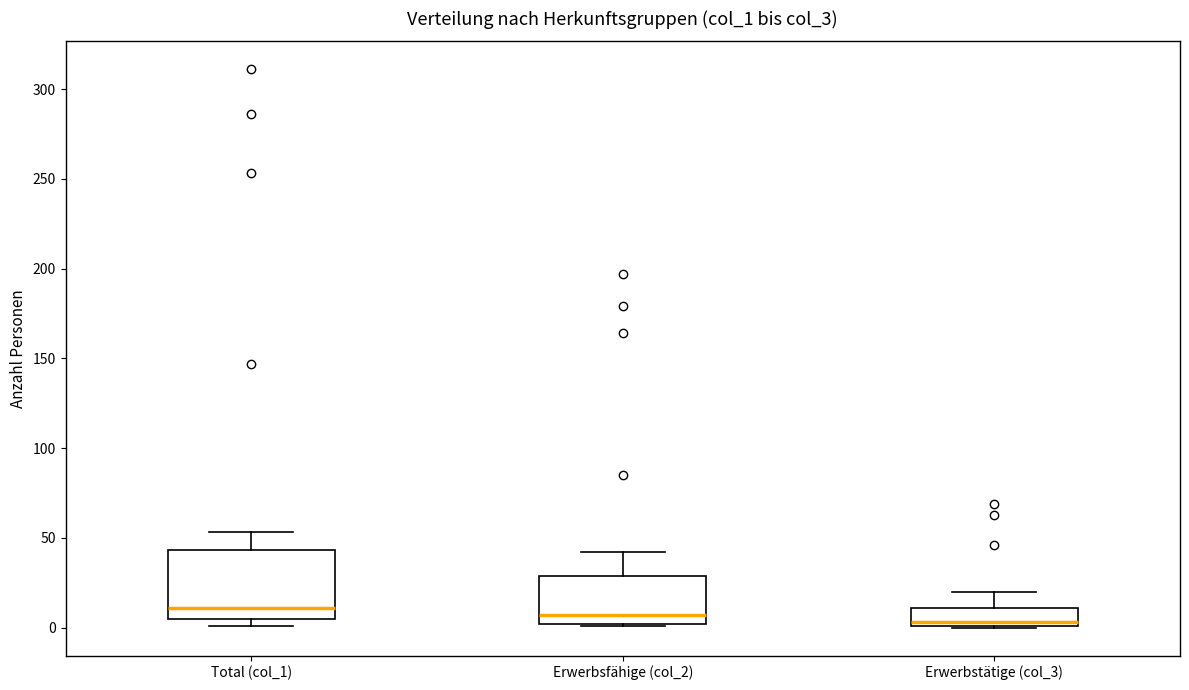

Comparing the boxes themselves (not the whiskers), which one is the tallest?

Total (col_1)